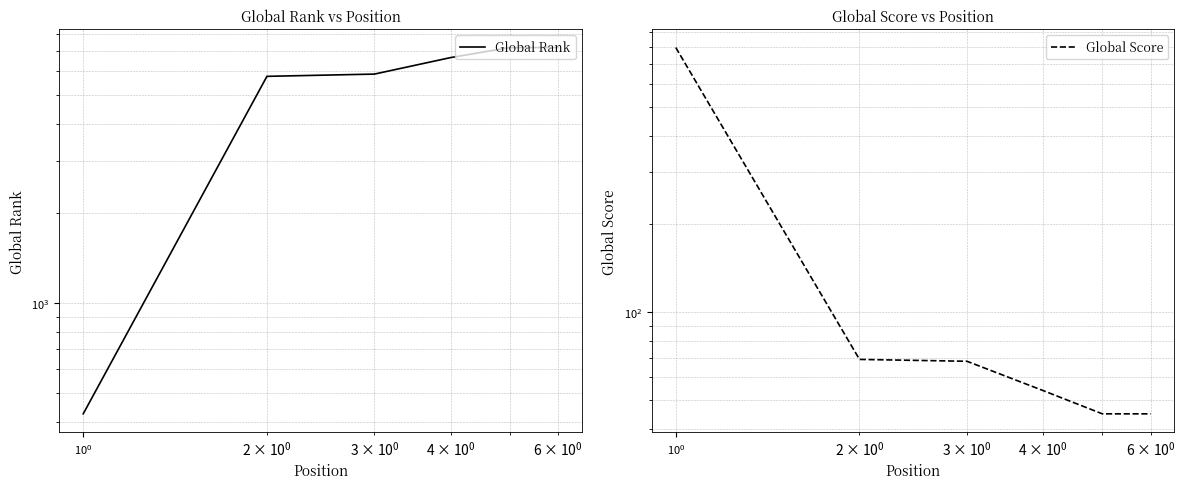

What is the maximum value for Global Score?

799